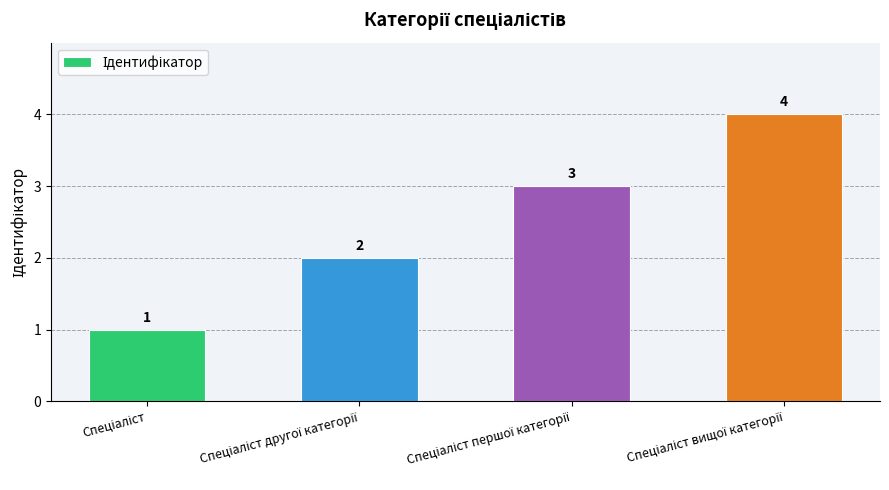

Are the bars grouped side by side (vs. stacked)?

No